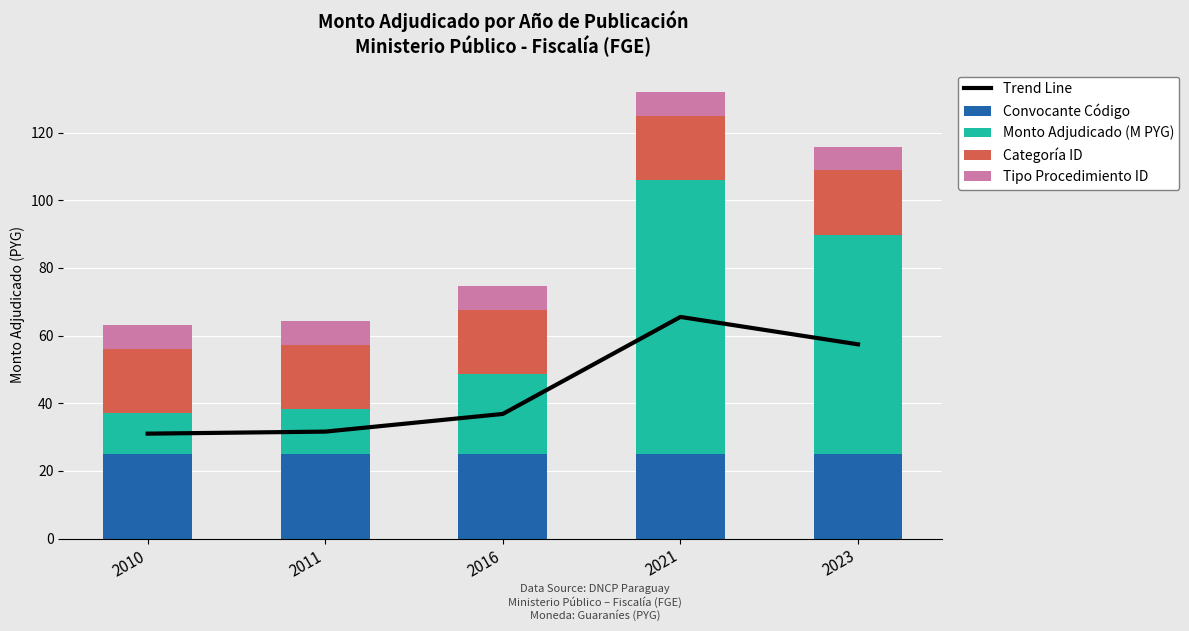

The Tipo Procedimiento ID series shows 7.0 at 2021. True or false?

True